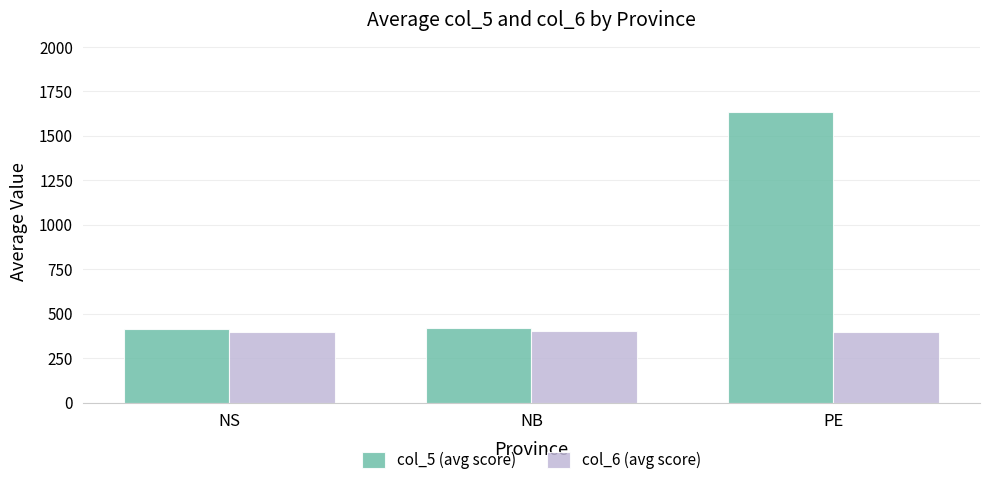

What is the smallest value displayed?

395.2